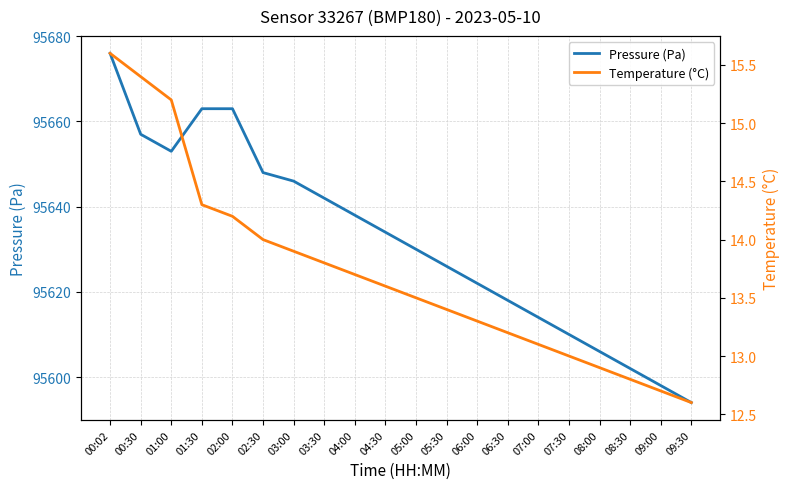

What is the greatest value displayed?

95676.0